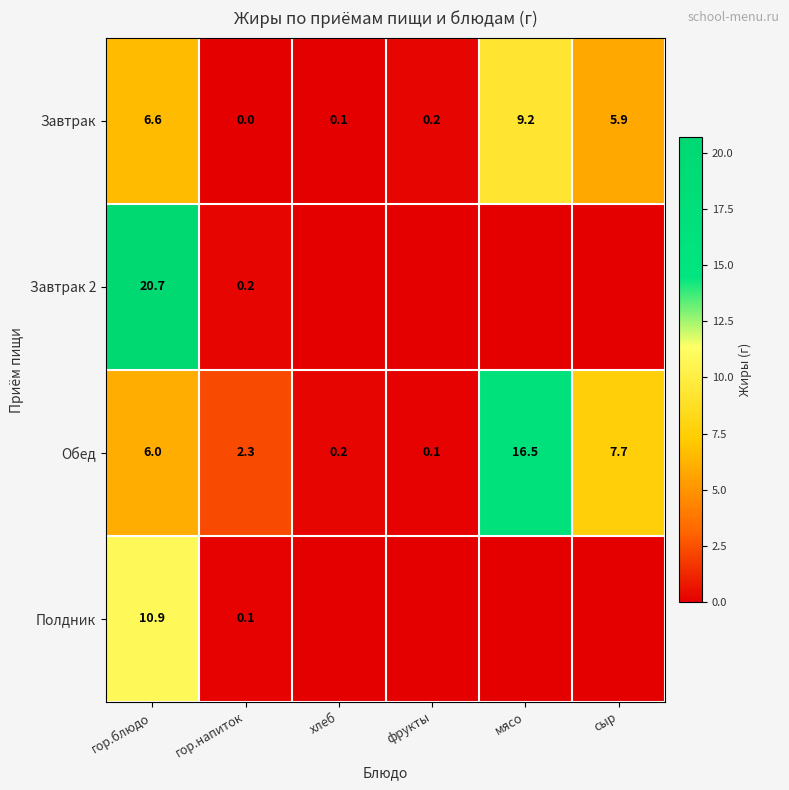

Is it true that Полдник equals 0.1 at гор.напиток?

True